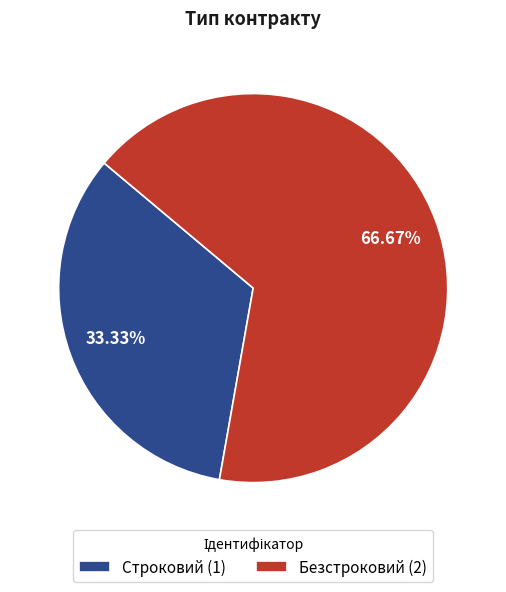

Which has a higher value, Безстроковий (2) or Строковий (1)?

Безстроковий (2)